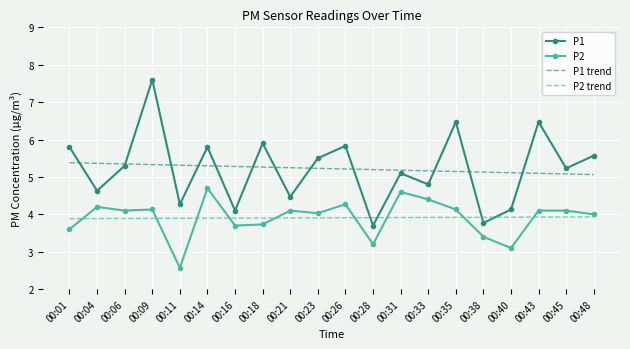

Where is P2 nearest to the value 3?

00:40